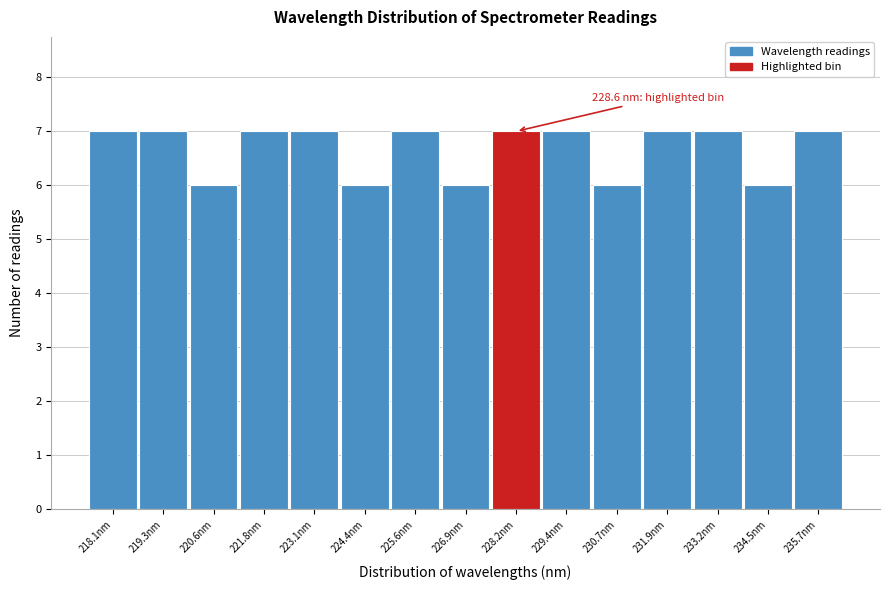

Reading right to left, list all the values displayed in this chart.

235.7nm=7	234.5nm=6	233.2nm=7	231.9nm=7	230.7nm=6	229.4nm=7	228.2nm=7	226.9nm=6	225.6nm=7	224.4nm=6	223.1nm=7	221.8nm=7	220.6nm=6	219.3nm=7	218.1nm=7